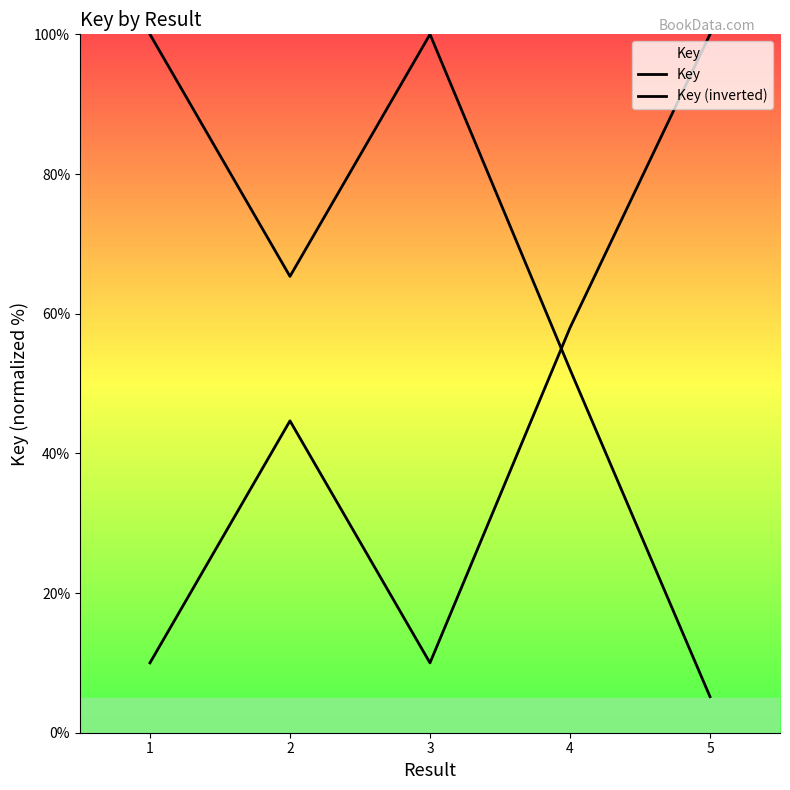

The Key (inverted) series shows 42.1 at 5. True or false?

False